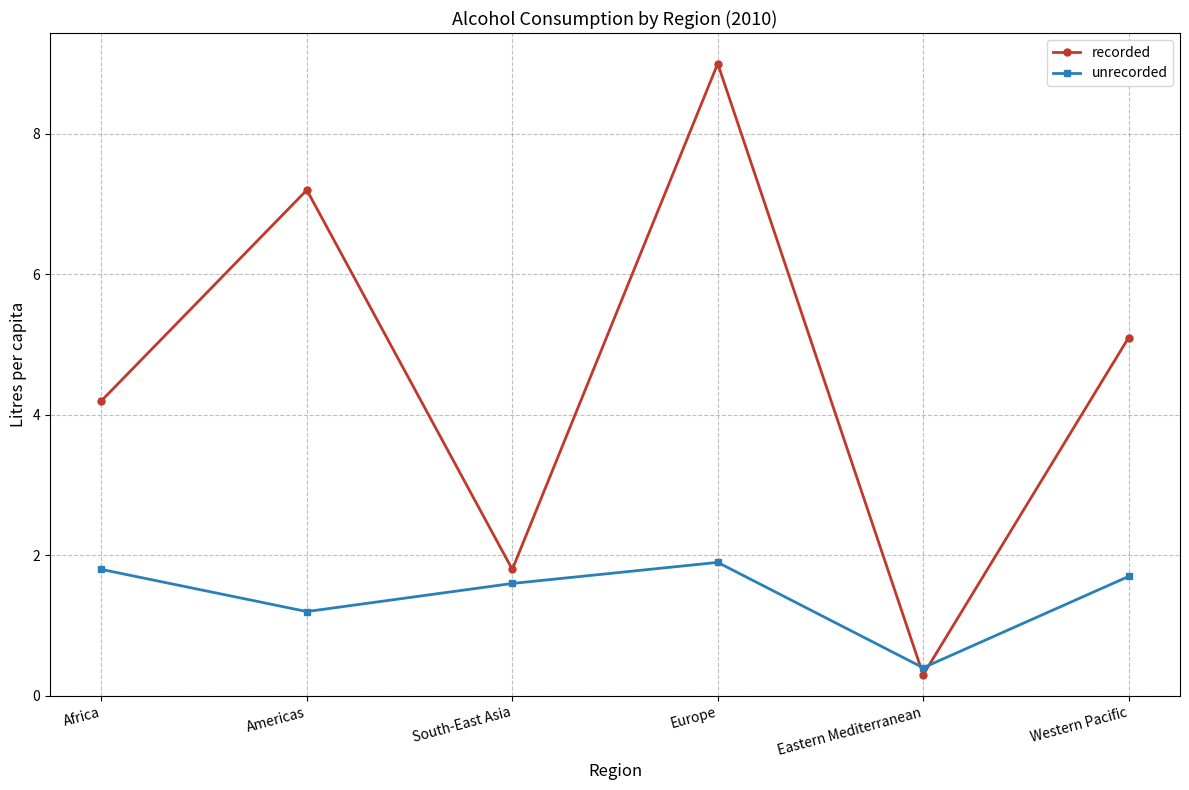

What is the difference between the highest and lowest values at Europe?

7.1